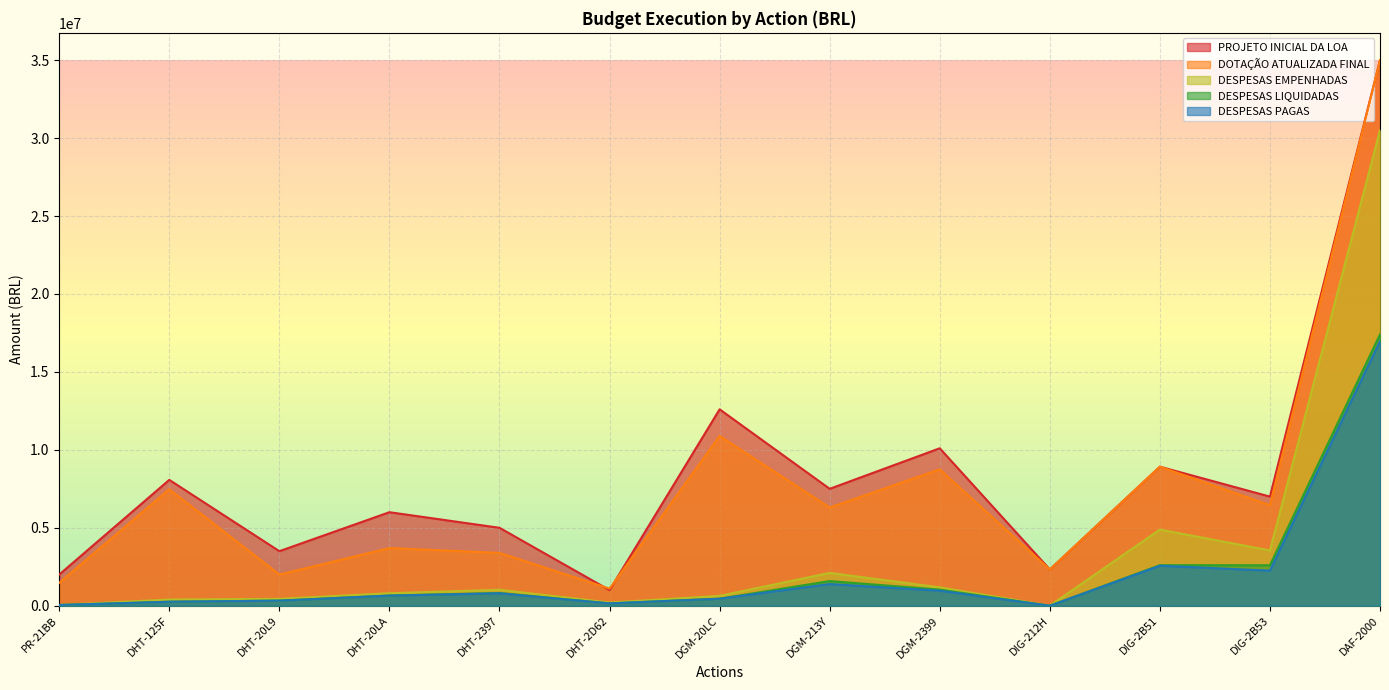

Reading left to right, transcribe all the data shown in this chart.

PROJETO INICIAL DA LOA: 2000000.0	8074000.0	3500000.0	6000000.0	5000000.0	1000000.0	12600000.0	7500000.0	10100000.0	2327000.0	8919000.0	7000000.0	35000000.0
DOTAÇÃO ATUALIZADA FINAL: 1470000.0	7474000.0	2000000.0	3700000.0	3390000.0	1100000.0	10889679.0	6300000.0	8750000.0	2327000.0	8919000.0	6450000.0	35000000.0
DESPESAS EMPENHADAS: 49100.5	397347.2	441265.2	800805.0	1023366.2	203741.4	633408.3	2105906.9	1179420.4	0.0	4884836.0	3545362.8	30505130.5
DESPESAS LIQUIDADAS: 48809.5	257289.3	329031.8	655182.7	818219.7	150266.6	451851.6	1580516.1	1032841.1	0.0	2600905.2	2595520.4	17403065.7
DESPESAS PAGAS: 48064.7	255712.7	326356.4	650362.4	796646.1	149818.9	451308.2	1390870.5	963550.1	0.0	2565782.6	2252335.9	16974525.4